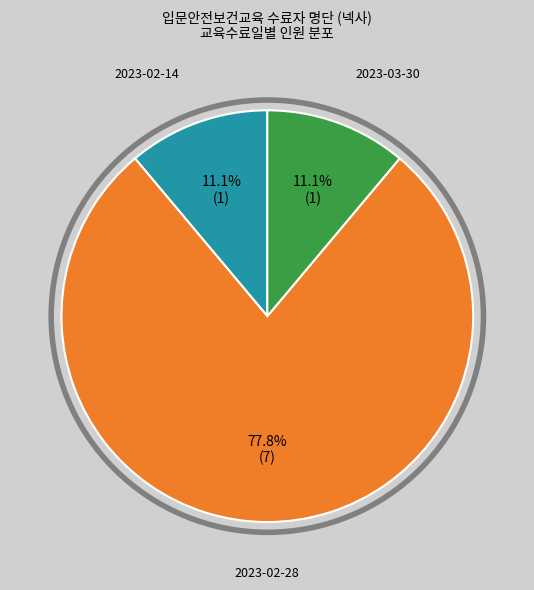

What is the largest slice in the pie chart?

2023-02-28